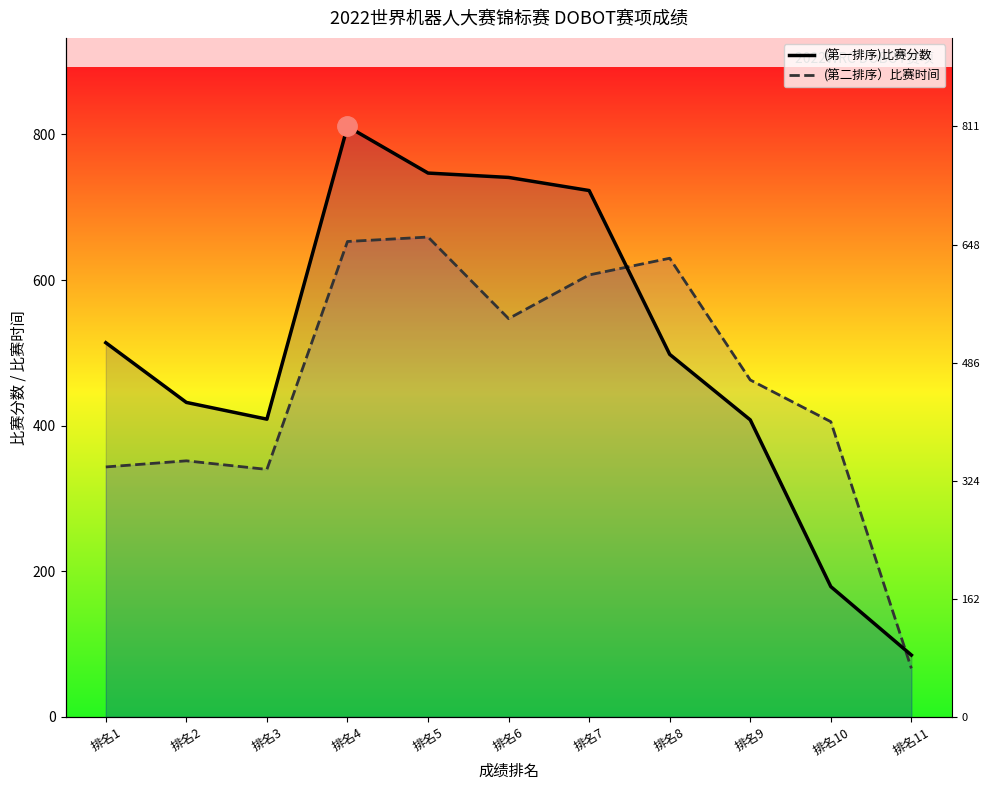

Where is the first local maximum for (第二排序）比赛时间?

排名2